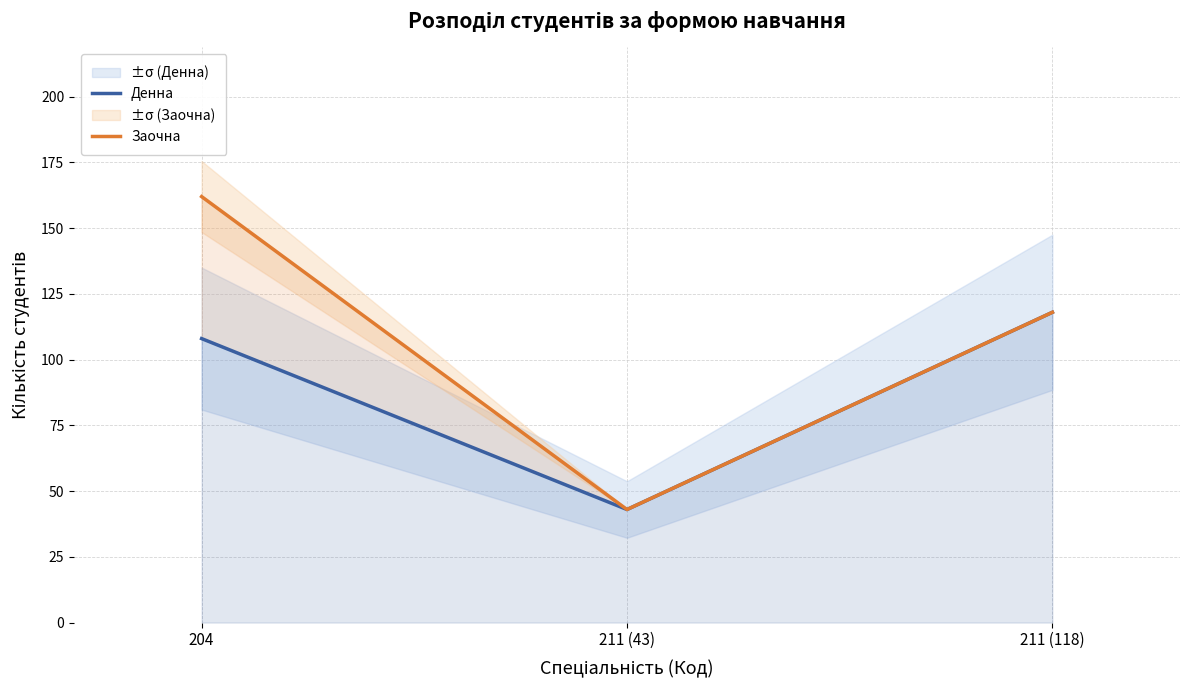

What are all the series names shown in the legend?

Денна, Заочна